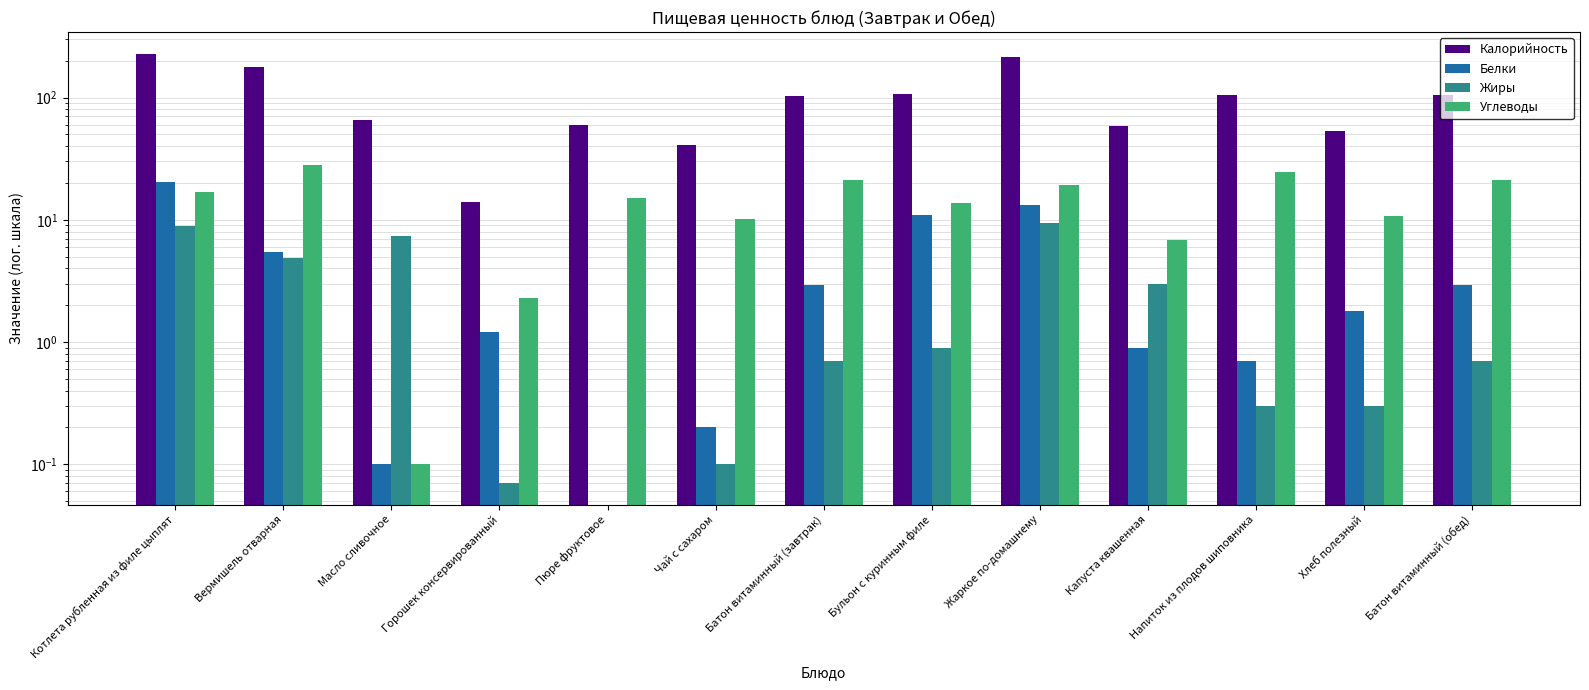

List the labels in order of Калорийность value, largest first.

Котлета рубленная из филе цыплят, Жаркое по-домашнему, Вермишель отварная, Бульон с куринным филе, Напиток из плодов шиповника, Батон витаминный (обед), Батон витаминный (завтрак), Масло сливочное, Пюре фруктовое, Капуста квашенная, Хлеб полезный, Чай с сахаром, Горошек консервированный